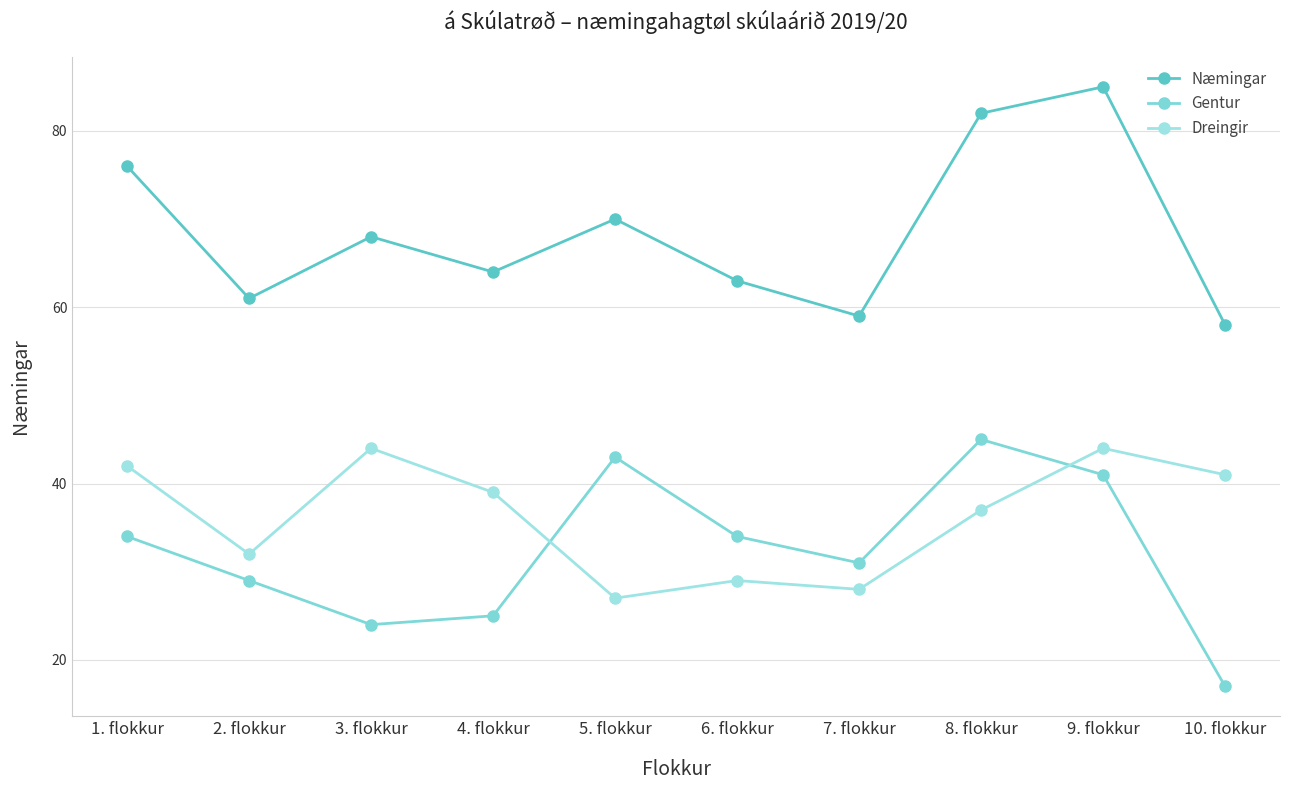

What is the difference between the second highest and second lowest values in the Dreingir series?

16